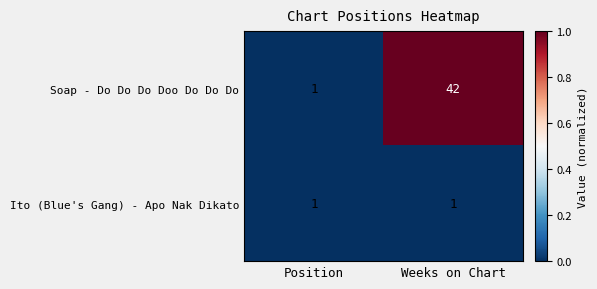

The Soap - Do Do Do Doo Do Do Do series shows 0 at Position. True or false?

False